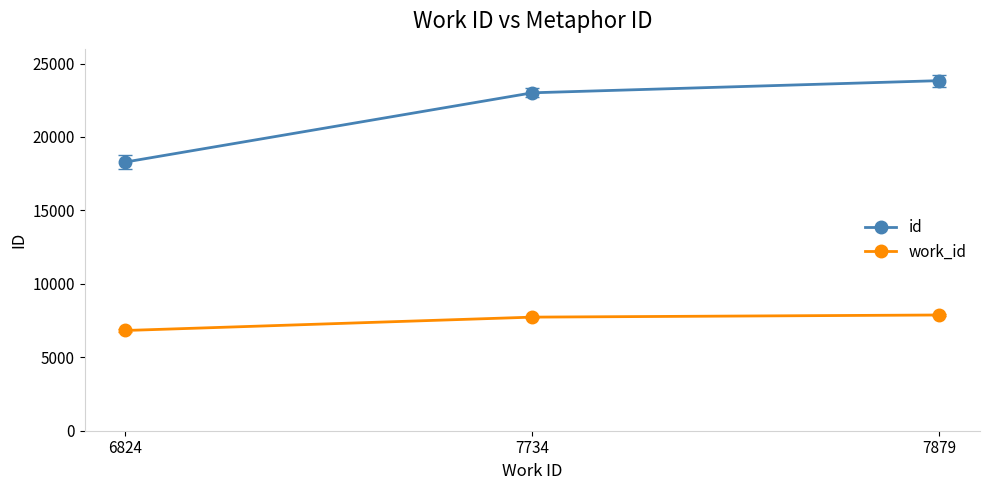

Which series has the largest total across all categories?

id